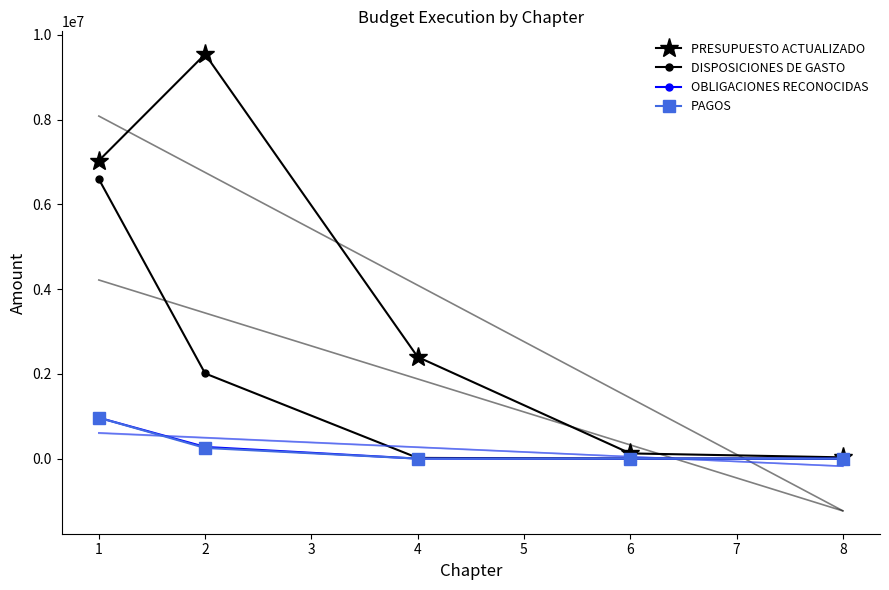

True or false: PAGOS has a value of -293002 at 2.

False